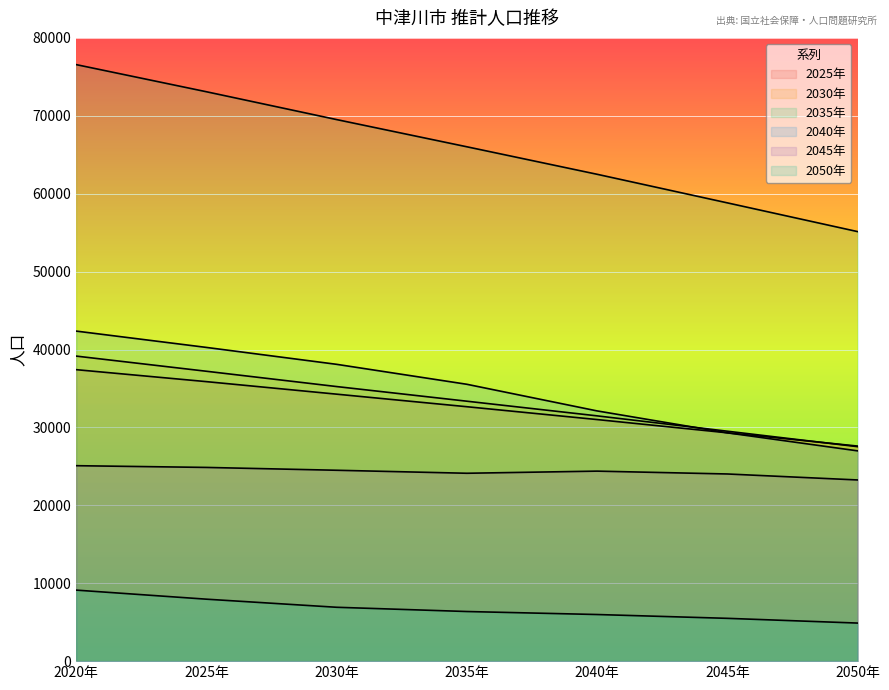

The 2035年 series shows 38531 at 2030年. True or false?

False